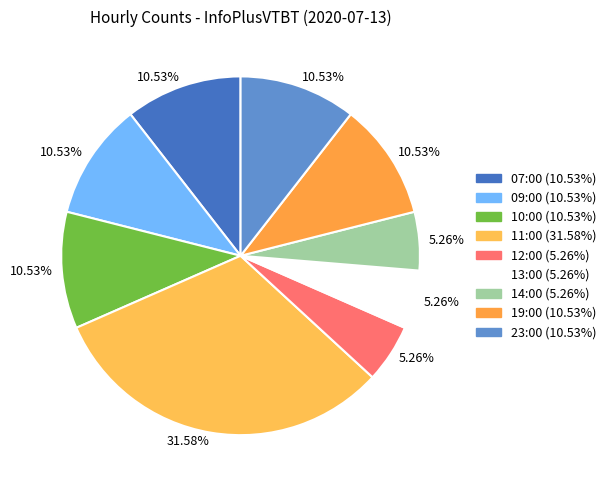

To the nearest percent, what portion does 19:00 represent?

11%